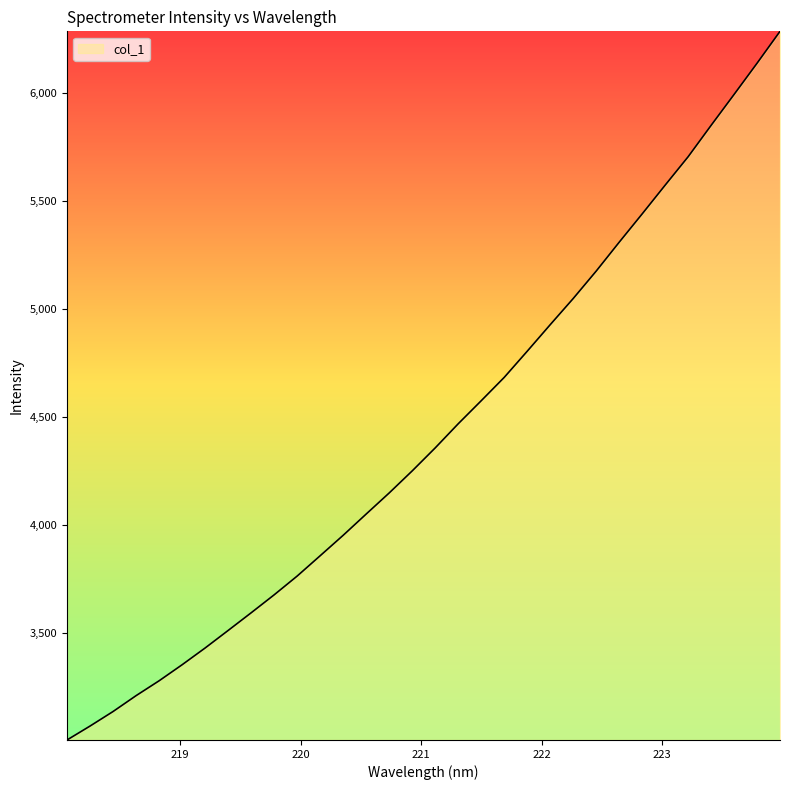

What is the difference between the maximum and minimum values?

3278.8